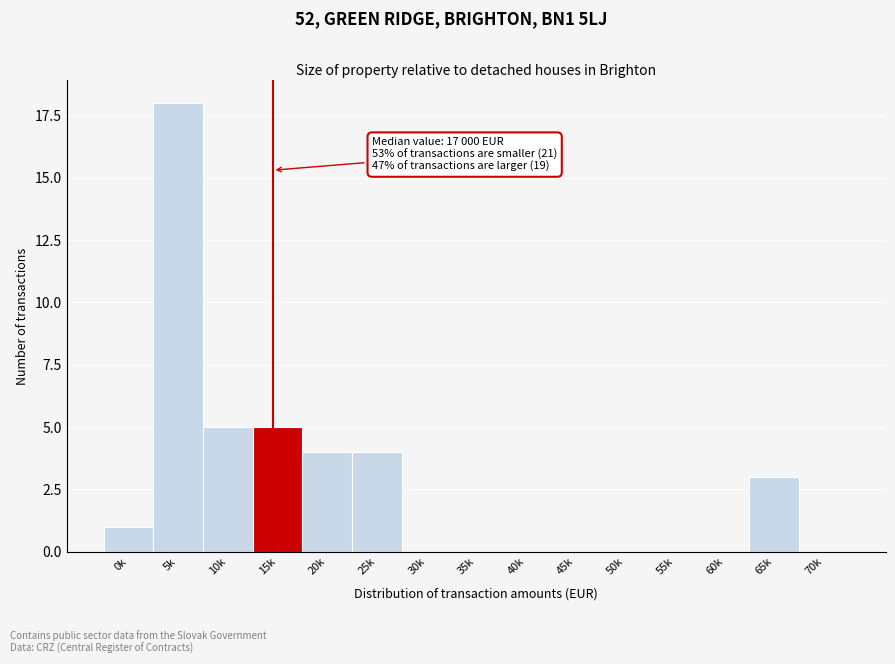

Reading right to left, what are all the values shown in this chart?

70k=0	65k=3	60k=0	55k=0	50k=0	45k=0	40k=0	35k=0	30k=0	25k=4	20k=4	15k=5	10k=5	5k=18	0k=1